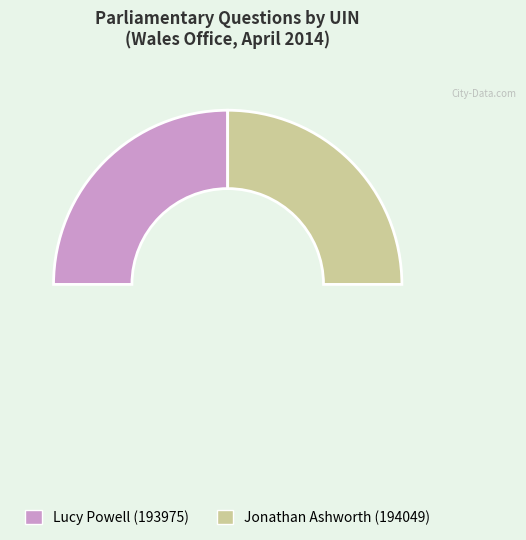

Which slice is the largest?

194049